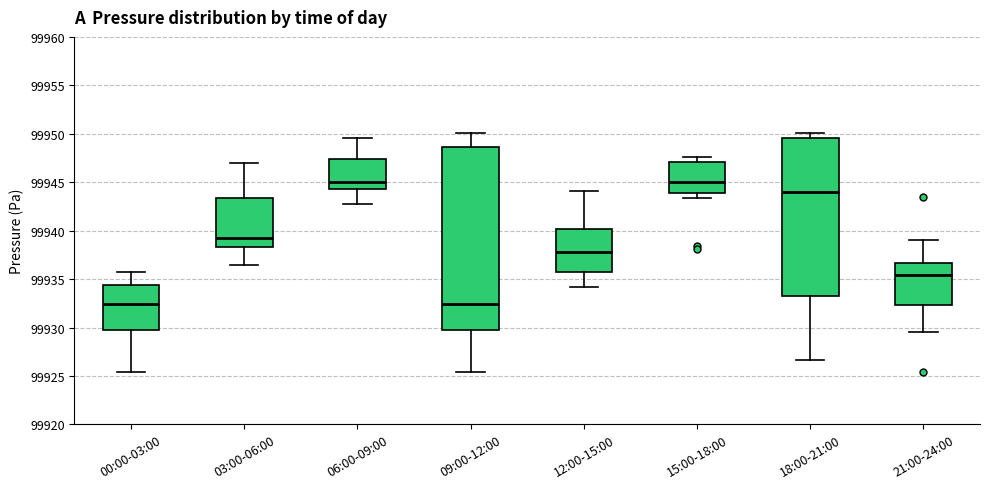

Reading left to right, transcribe this box plot: for each box, give where its median line is, the range the box spans, and where its two whiskers end, as read against the y-axis. The values are not printed on the chart, so give them approximately, as read against the axis.

00:00-03:00: median 99932.5, box 99930.0 to 99934.5, whiskers 99925.5 to 99935.5
03:00-06:00: median 99939.0, box 99938.5 to 99943.5, whiskers 99936.5 to 99947.0
06:00-09:00: median 99945.0, box 99944.5 to 99947.5, whiskers 99943.0 to 99949.5
09:00-12:00: median 99932.5, box 99930.0 to 99948.5, whiskers 99925.5 to 99950.0
12:00-15:00: median 99938.0, box 99935.5 to 99940.0, whiskers 99934.0 to 99944.0
15:00-18:00: median 99945.0, box 99944.0 to 99947.0, whiskers 99943.5 to 99947.5
18:00-21:00: median 99944.0, box 99933.5 to 99949.5, whiskers 99926.5 to 99950.0
21:00-24:00: median 99935.5, box 99932.5 to 99936.5, whiskers 99929.5 to 99939.0